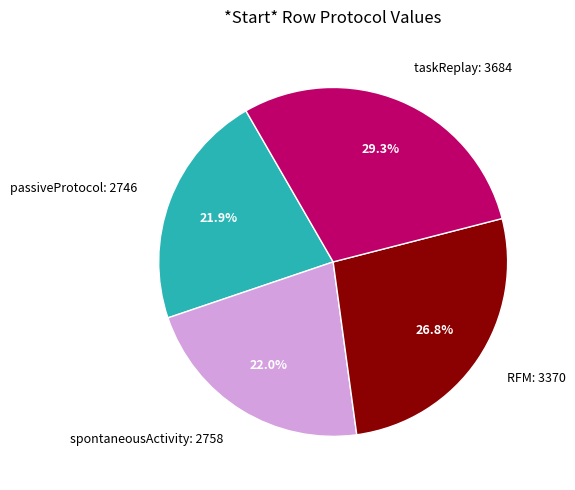

Does any single category account for the majority?

No